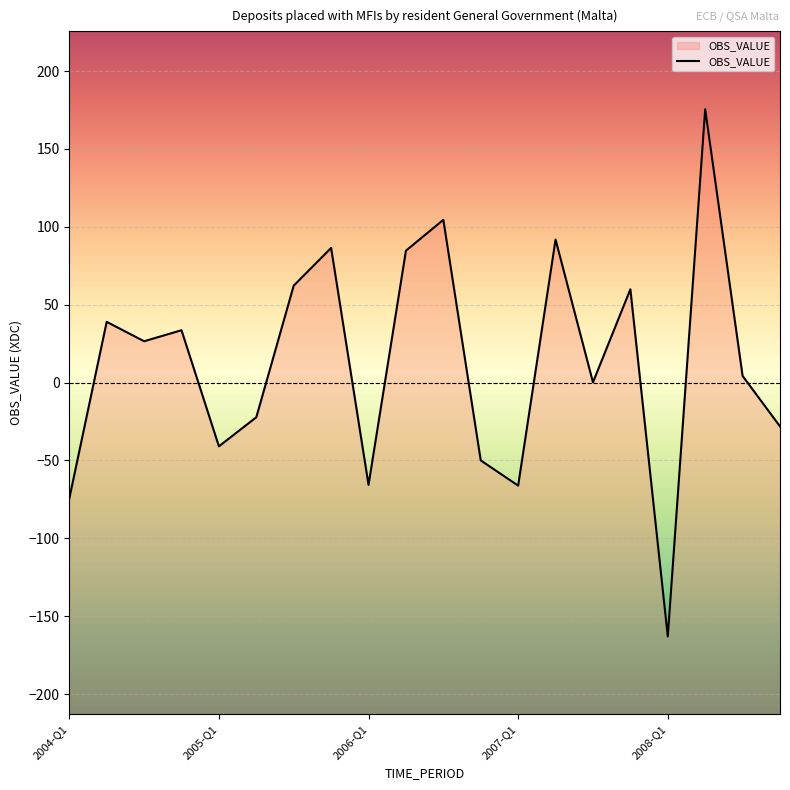

Between 5 and 18, which is larger?

18